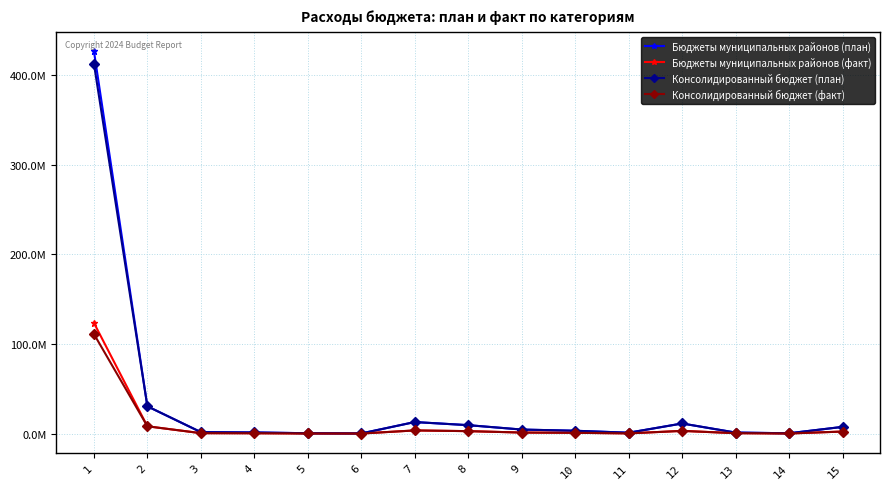

True or false: Консолидированный бюджет (план) has more than 1 interior local peaks.

True